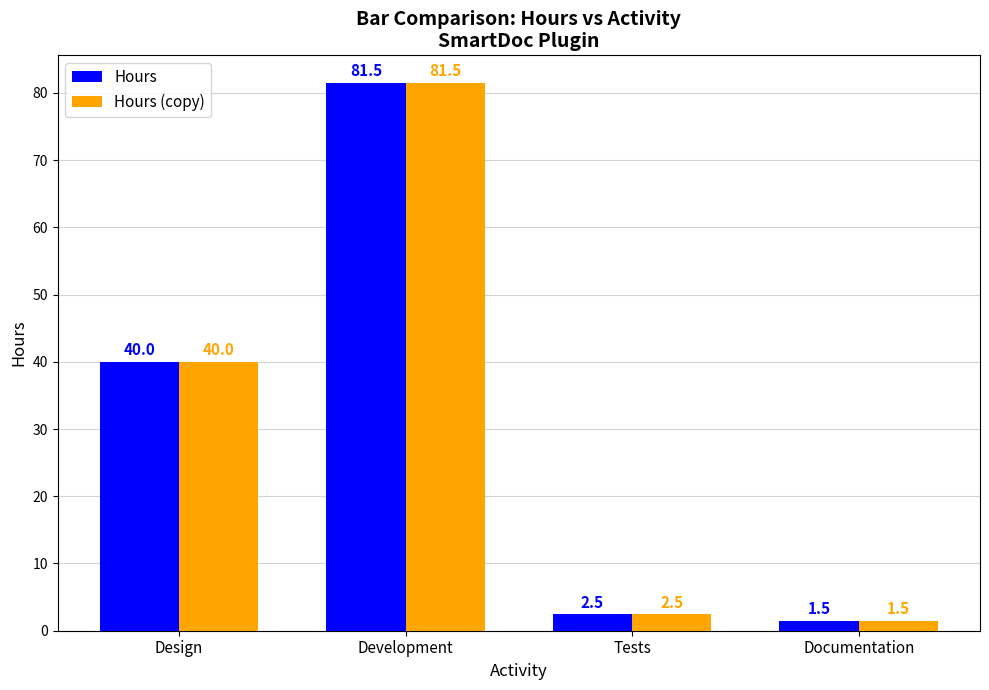

Count the number of categories in the chart.

4